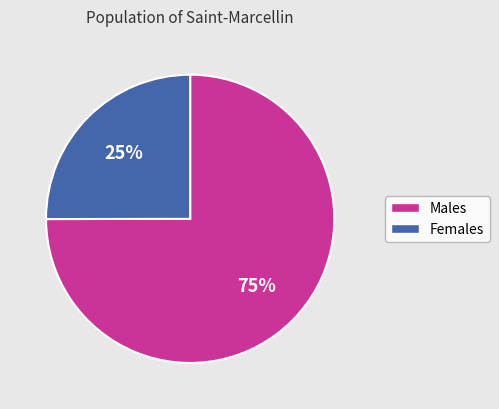

To the nearest percent, what is the difference between the largest and smallest slice percentages?

50%